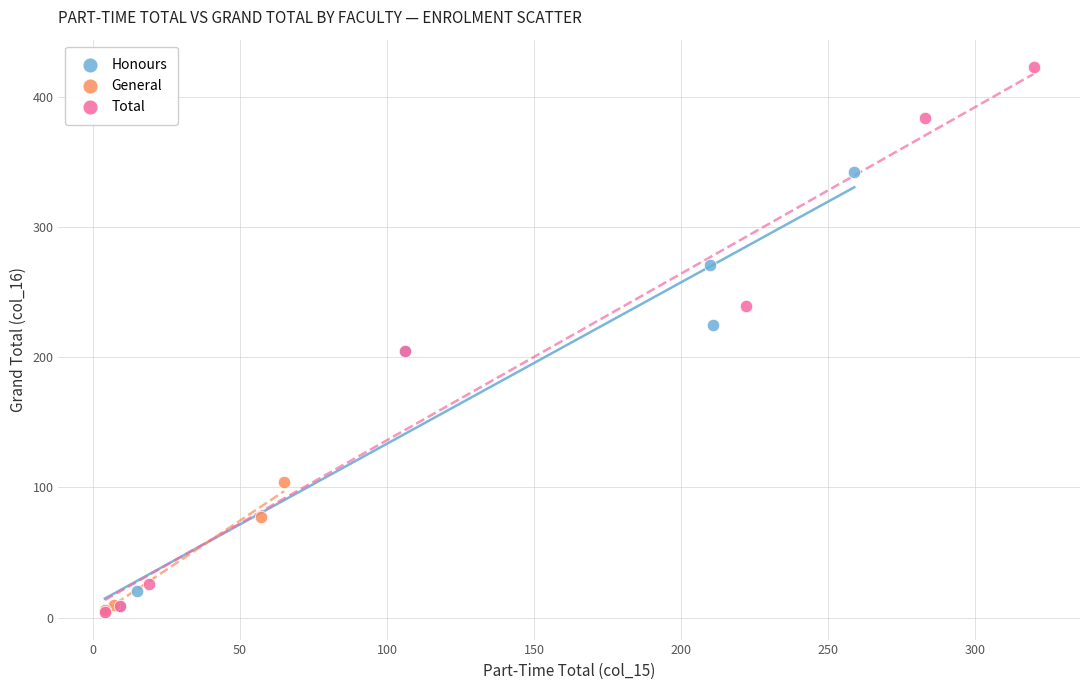

Which series reaches the maximum Y coordinate?

Total